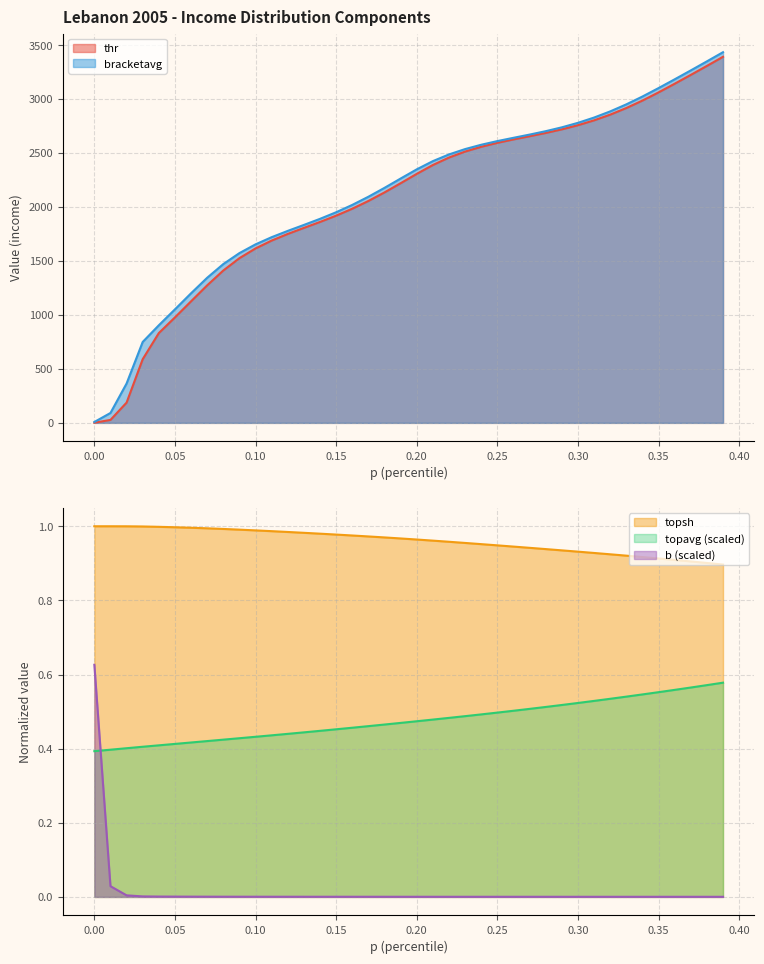

What is the difference between the maximum and minimum values in the bracketavg series?

3425.9